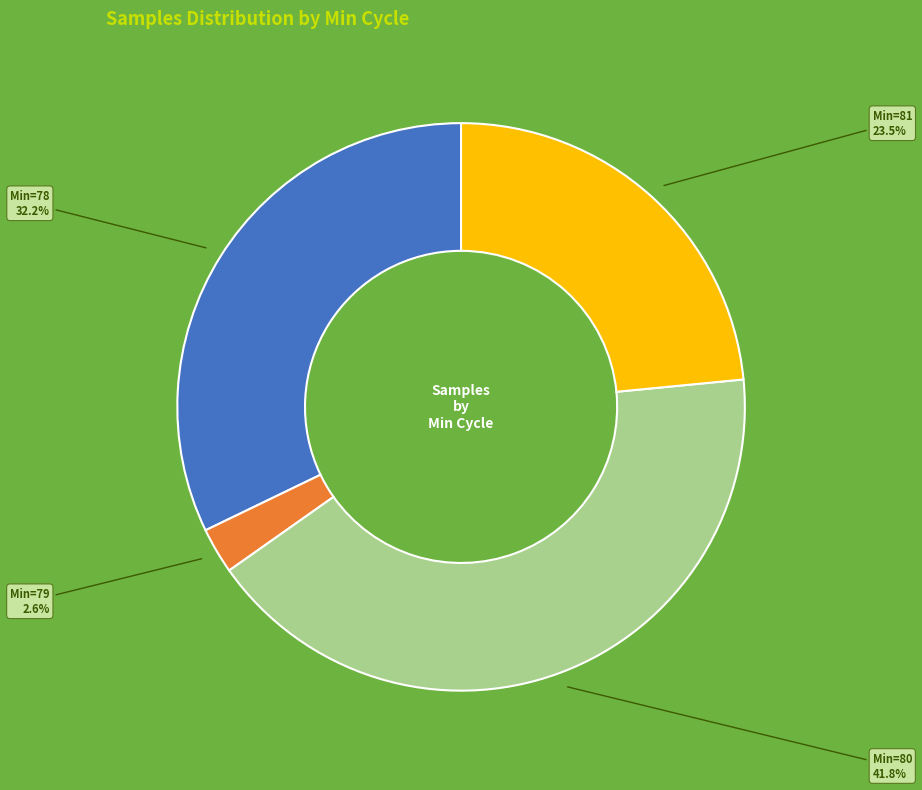

Is there any slice that represents more than half of the pie?

No